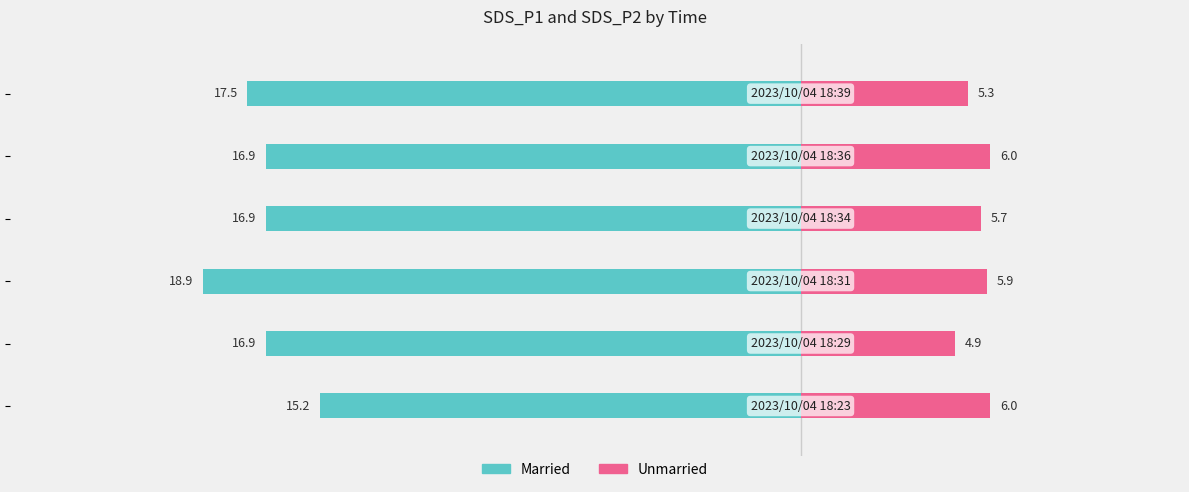

At how many categories does at least one series exceed -10?

6